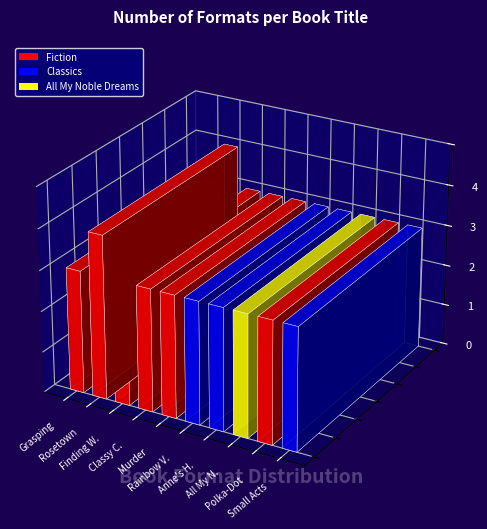

Approximately how many times larger is the value at Don't Wear Polka-Dot compared to All My Noble Dreams?

1.0